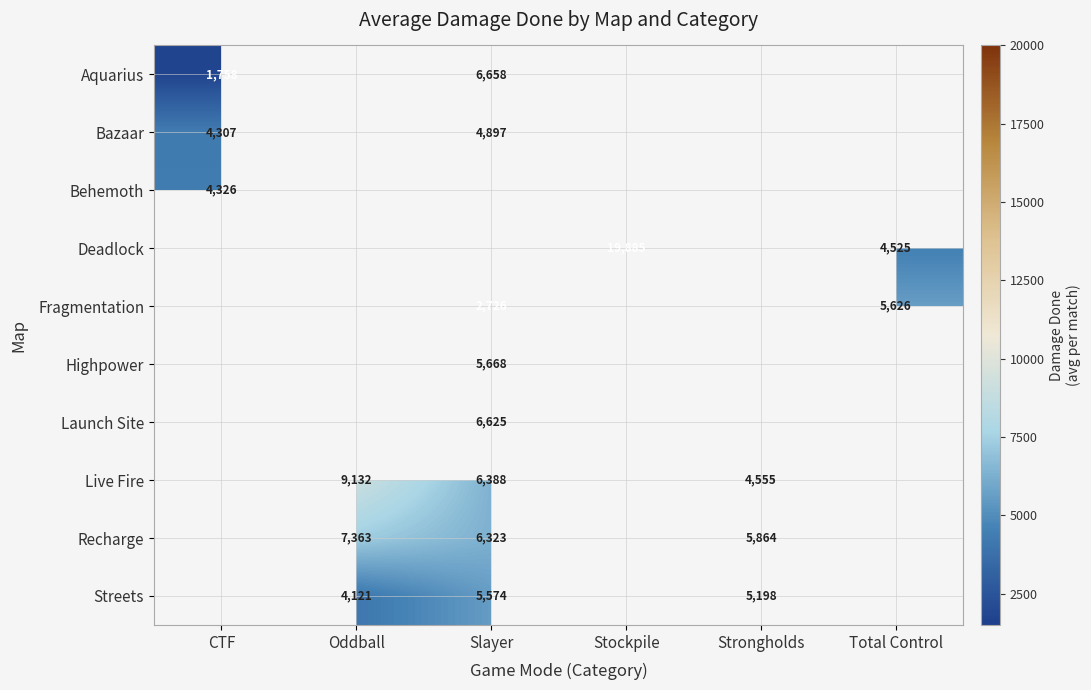

True or false: Deadlock has a value of 2753 at Total Control.

False